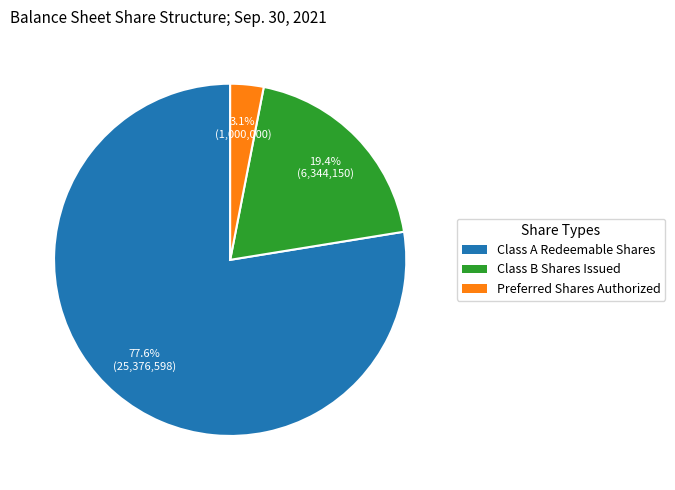

Does any single category account for the majority?

Yes